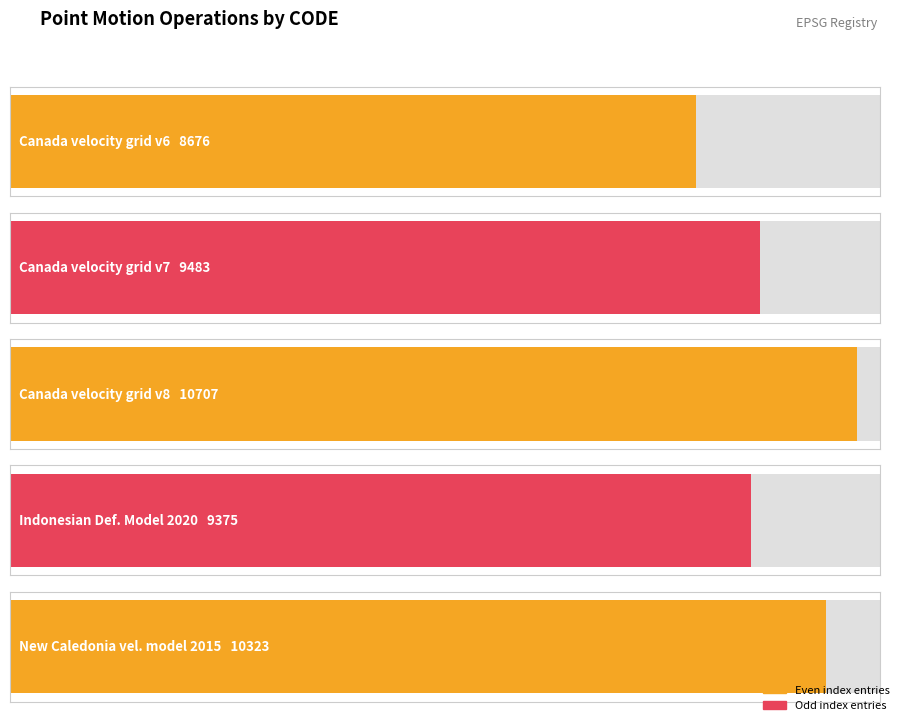

What is the maximum value shown in the chart?

10707